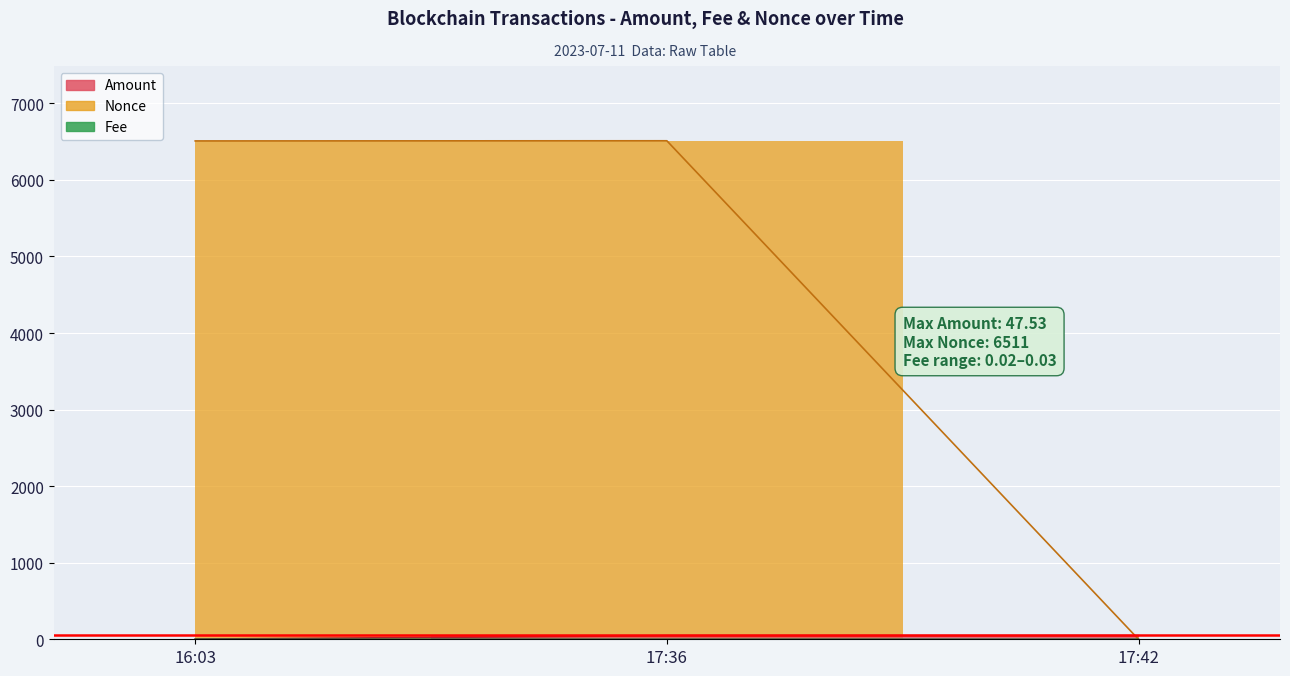

At 17:36, list the series in order from smallest to largest.

Fee, Amount, Nonce